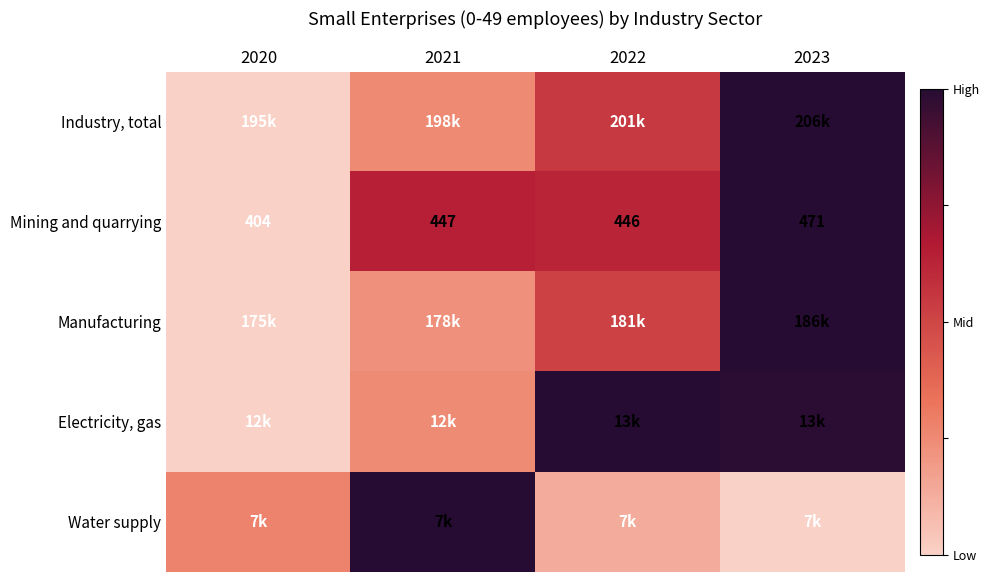

True or false: Water supply has a value of 0.4 at 2021.

False